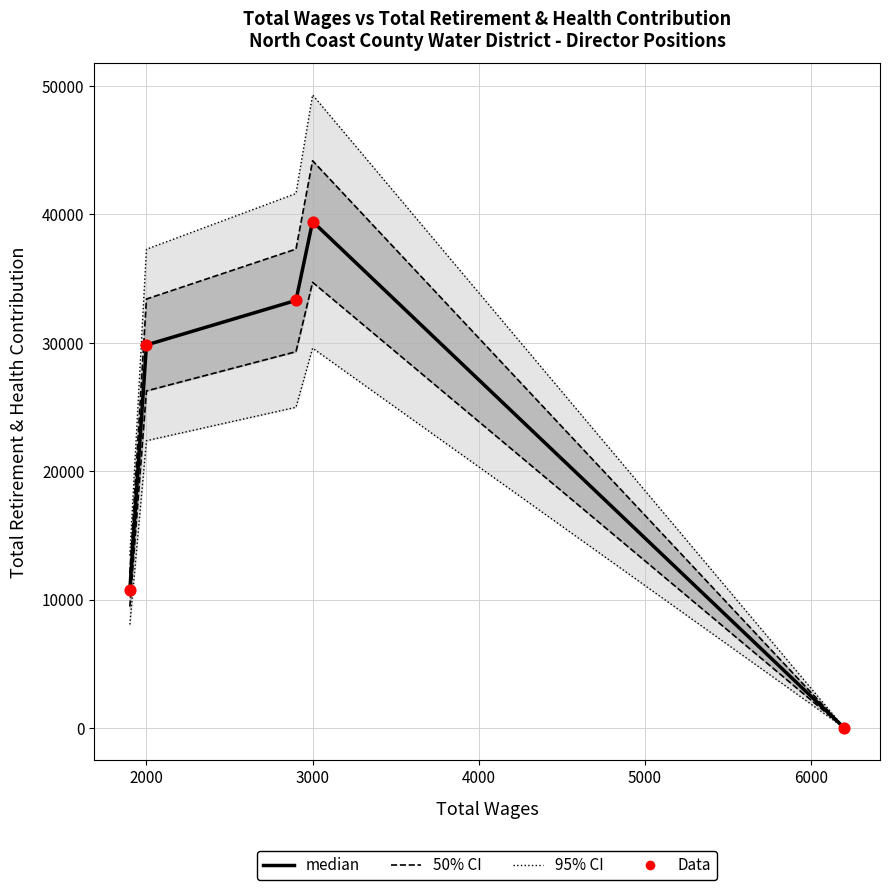

Which series has the largest Y range (max minus min)?

95% CI